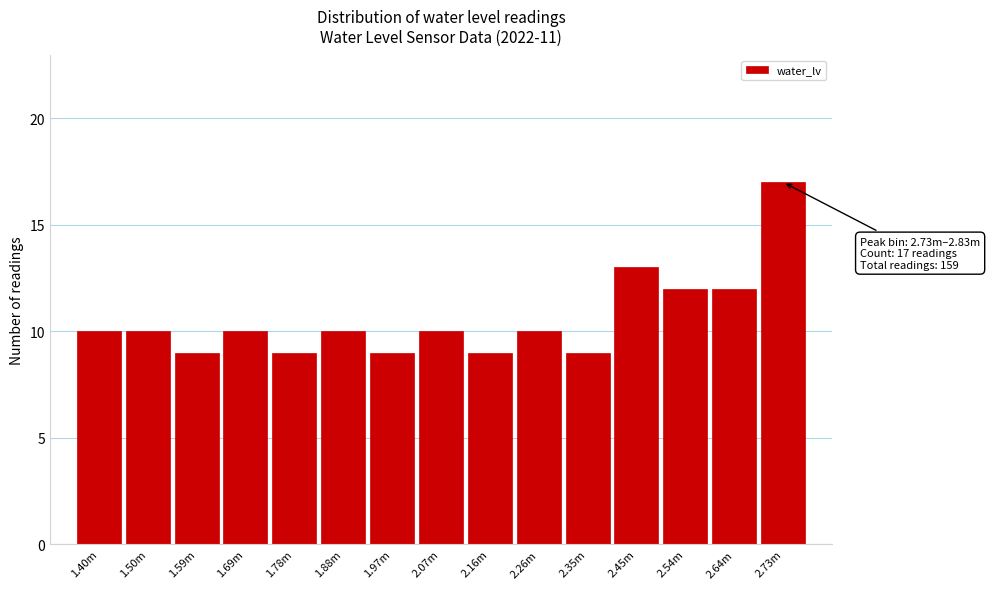

Reading left to right, transcribe all the data shown in this chart.

1.40m=10	1.50m=10	1.59m=9	1.69m=10	1.78m=9	1.88m=10	1.97m=9	2.07m=10	2.16m=9	2.26m=10	2.35m=9	2.45m=13	2.54m=12	2.64m=12	2.73m=17